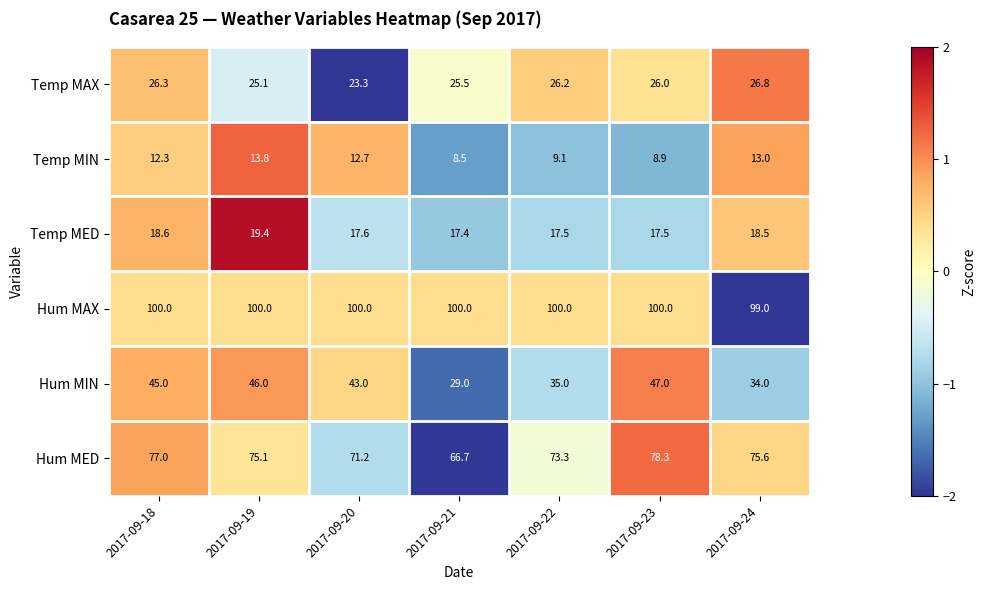

The value of Hum MED at 2017-09-19 is 75.1. True or false?

True